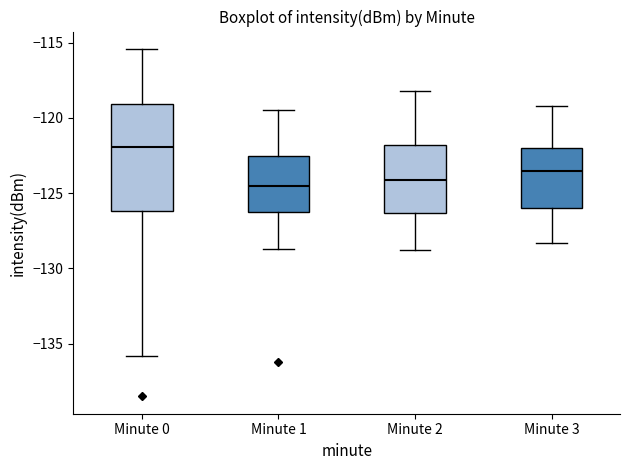

Which box has the highest median line?

Minute 0